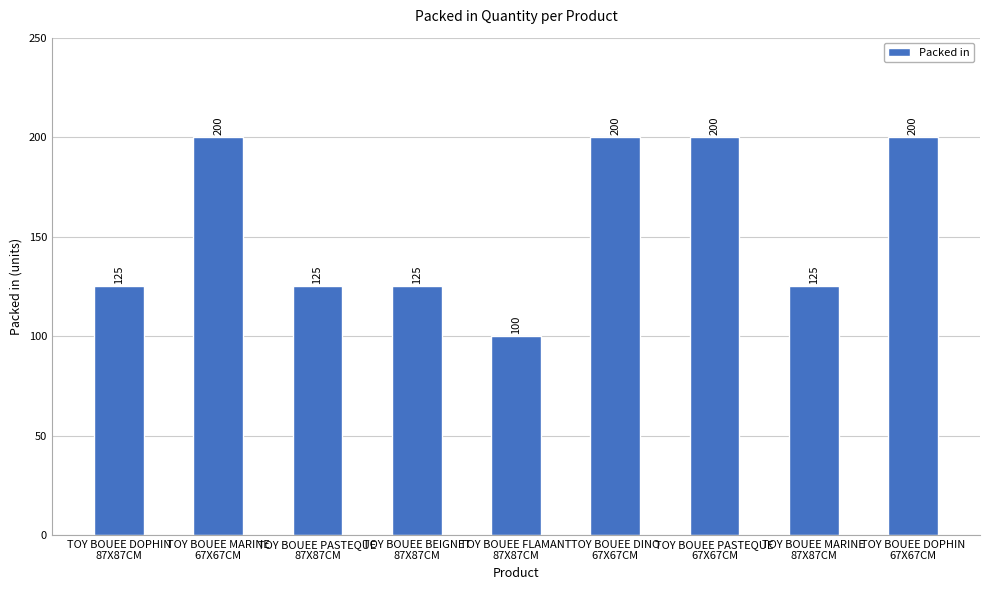

What is the value of the 1st bar from the left?

125